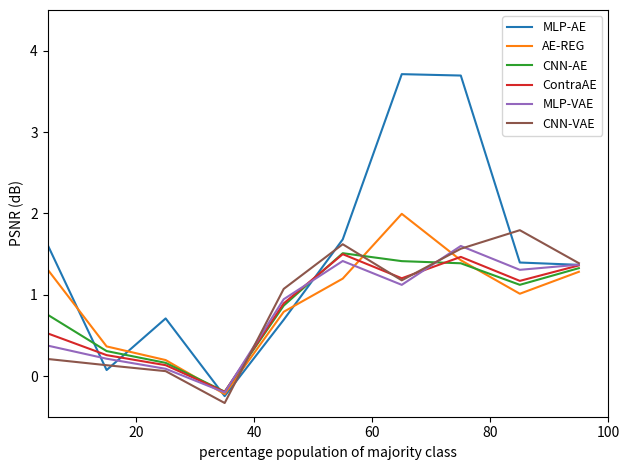

True or false: CNN-VAE has more than 0 interior local peaks.

True